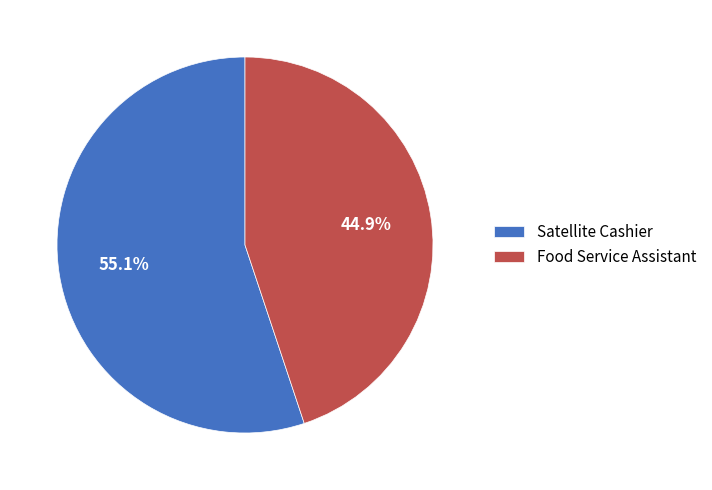

What is the smallest slice in the pie chart?

Food Service Assistant